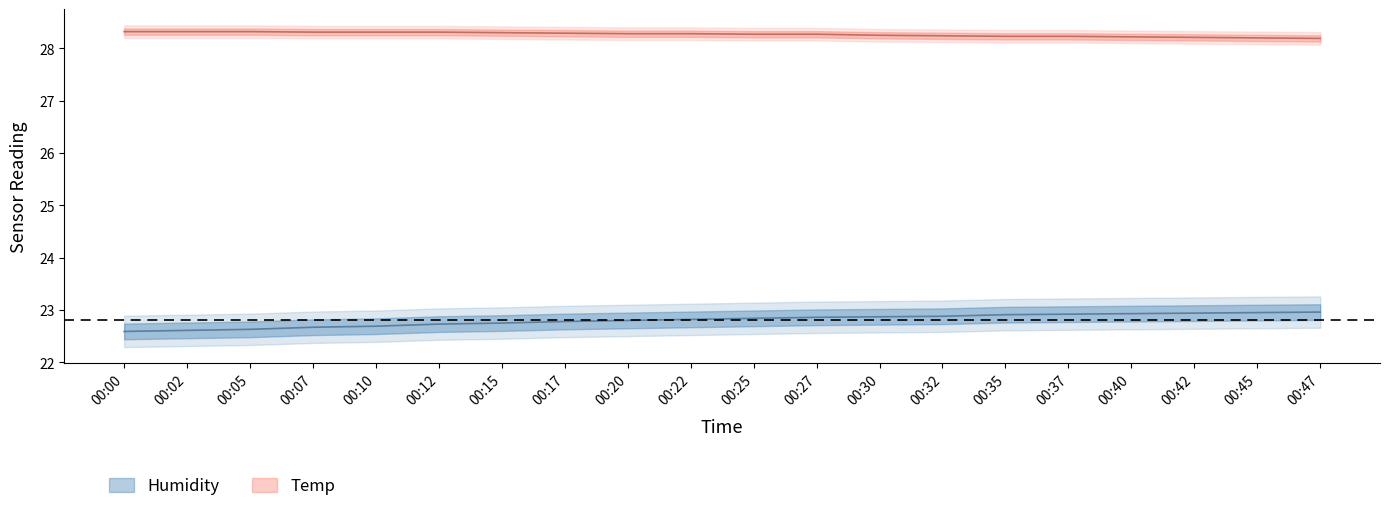

Where is Humidity nearest to the value 22?

00:00